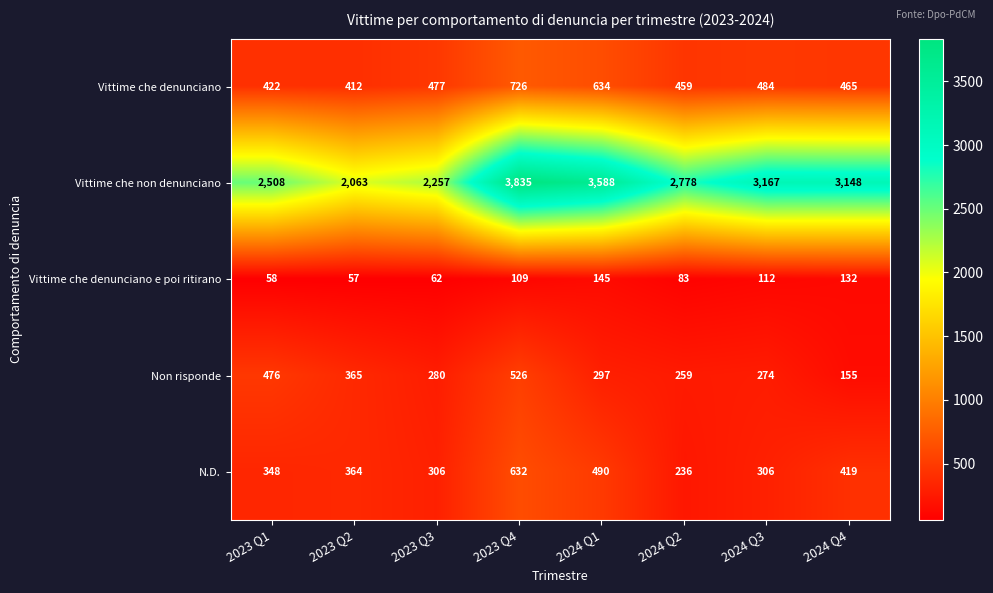

At how many categories does at least one series exceed 1109?

8